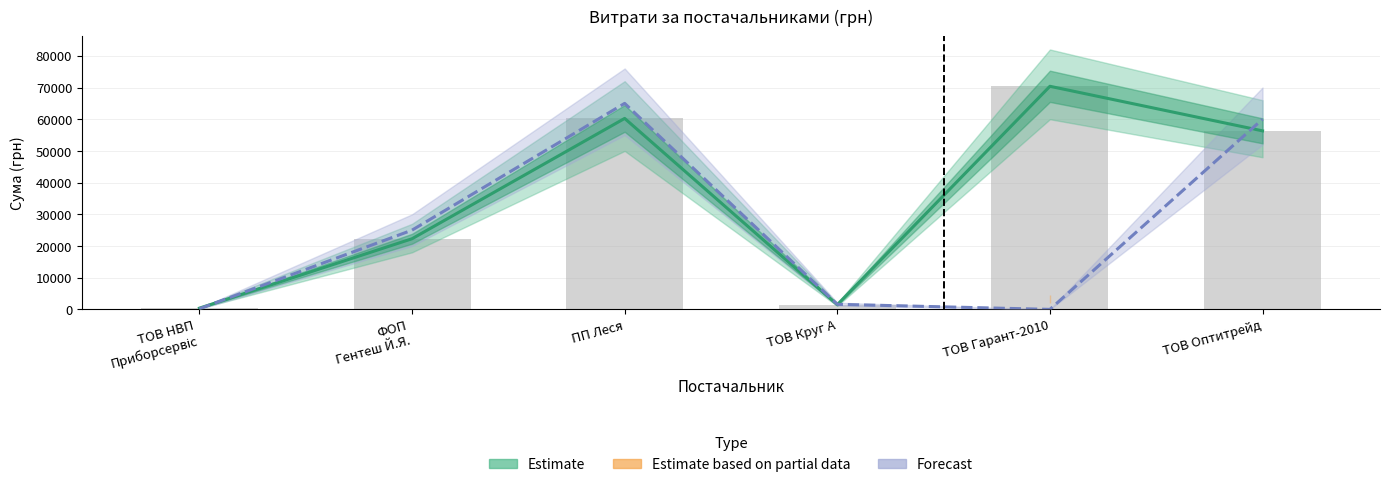

What is the difference between the maximum and minimum values in the Estimate series?

70000.2